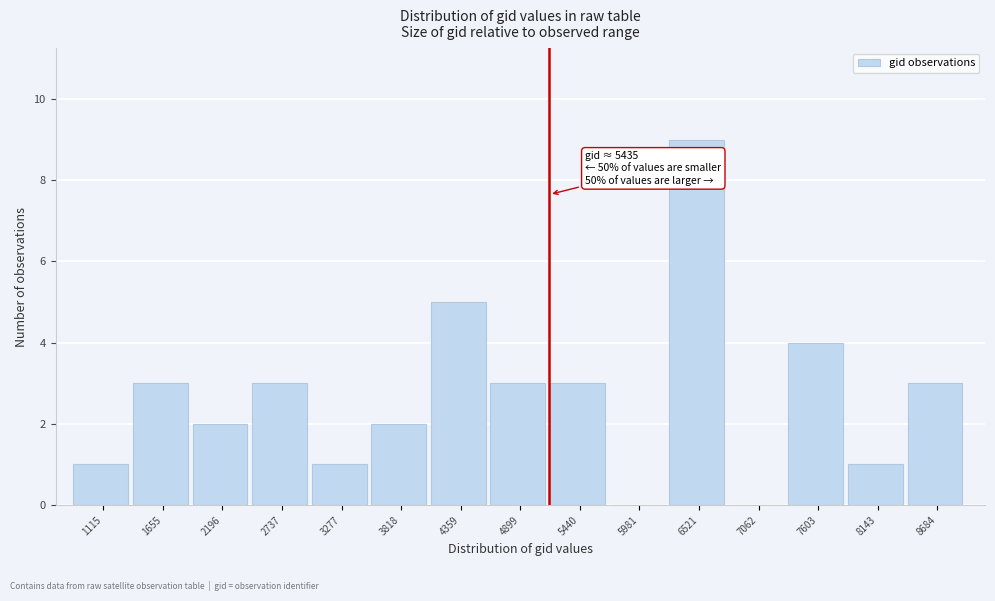

Reading left to right, transcribe all the data shown in this chart.

1115=1	1655=3	2196=2	2737=3	3277=1	3818=2	4359=5	4899=3	5440=3	5981=0	6521=9	7062=0	7603=4	8143=1	8684=3